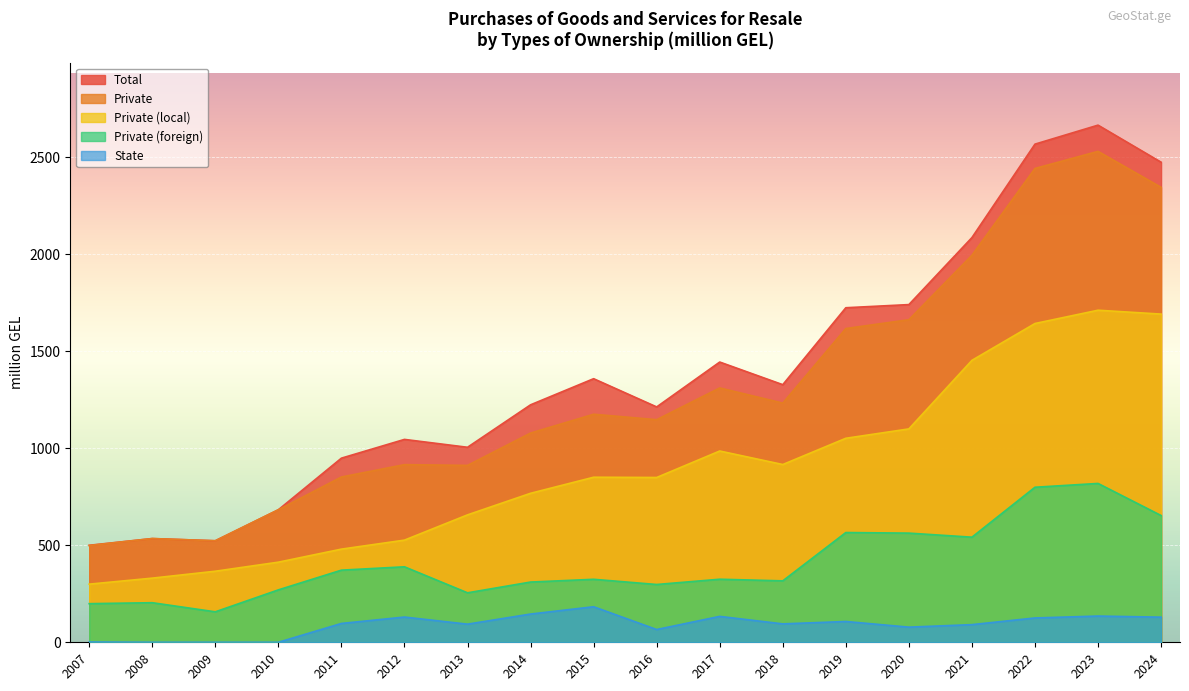

What is the difference between the second highest and second lowest values in the State series?

145.6